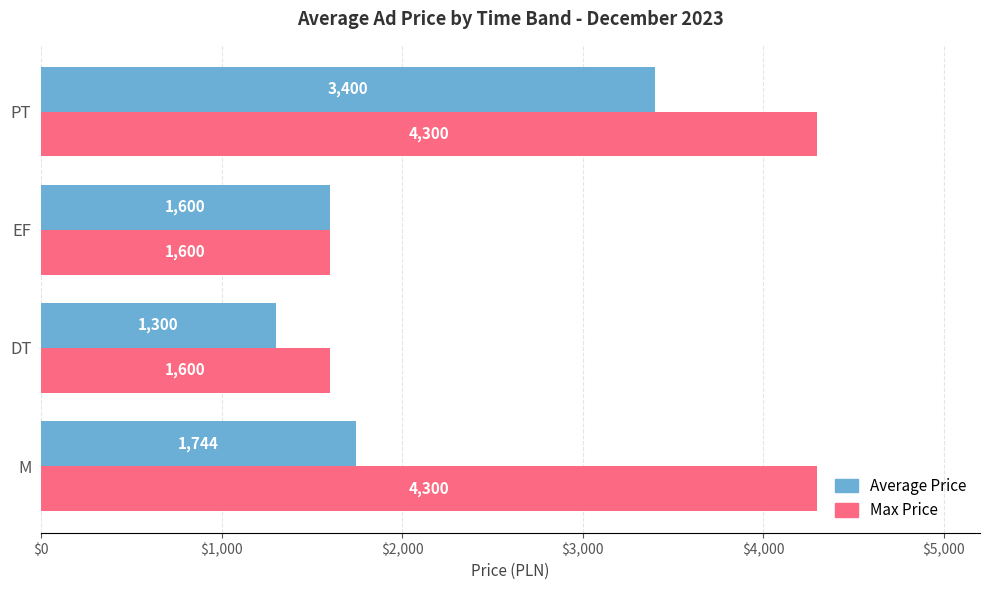

The value of Average Price at DT is 540. True or false?

False